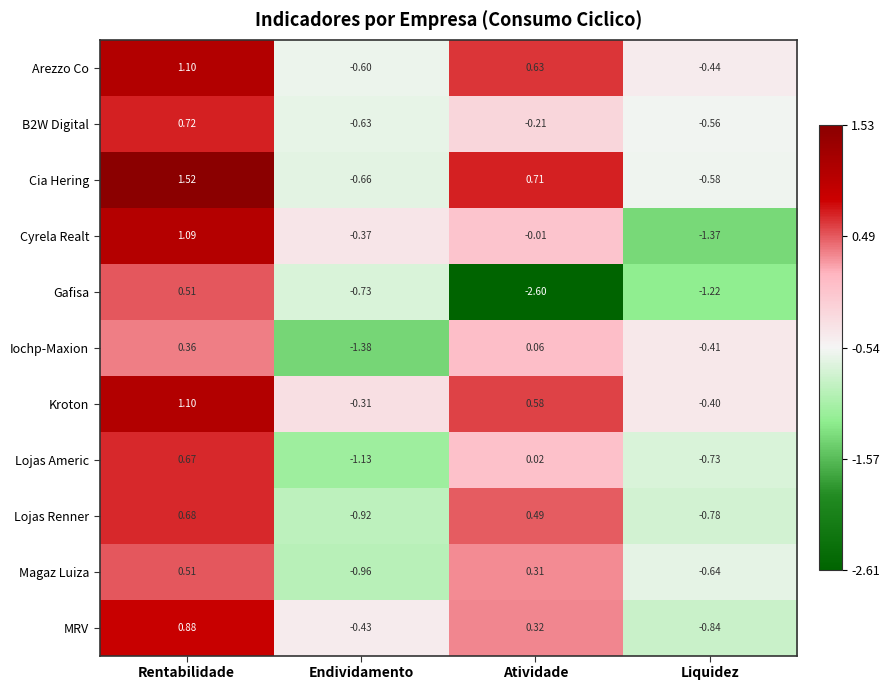

Where does the Lojas Americ series first go above 0?

Rentabilidade